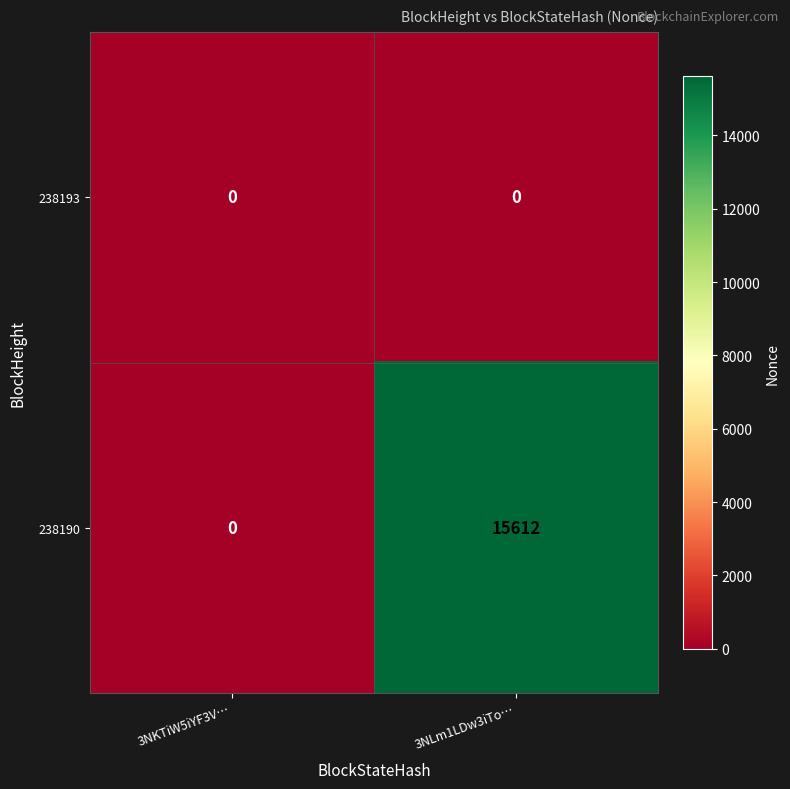

Count the number of categories in the chart.

2